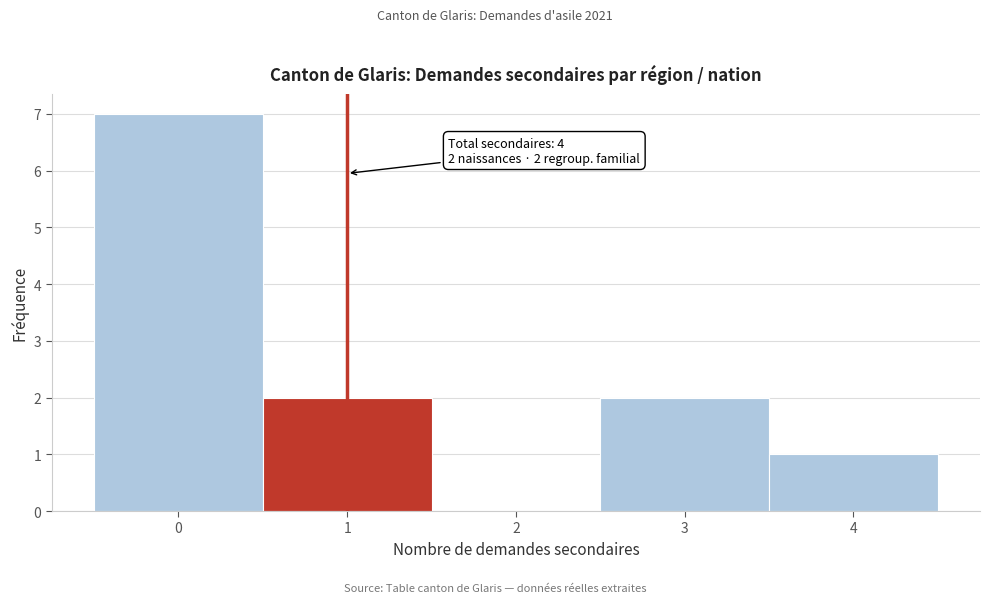

Over which range of the x-axis is the bar tallest?

-0.5 to 0.5